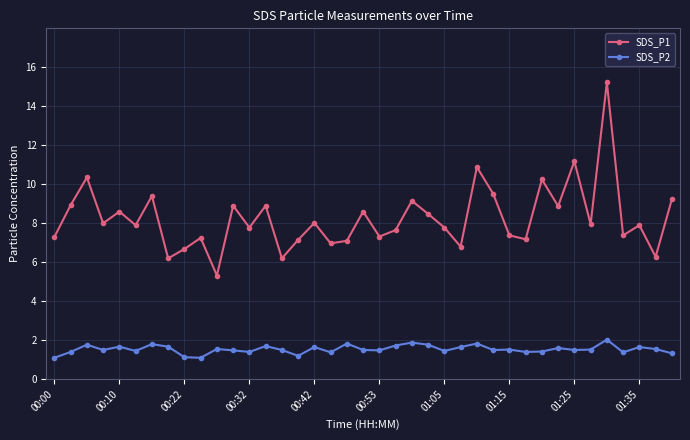

What is the smallest value displayed?

1.1